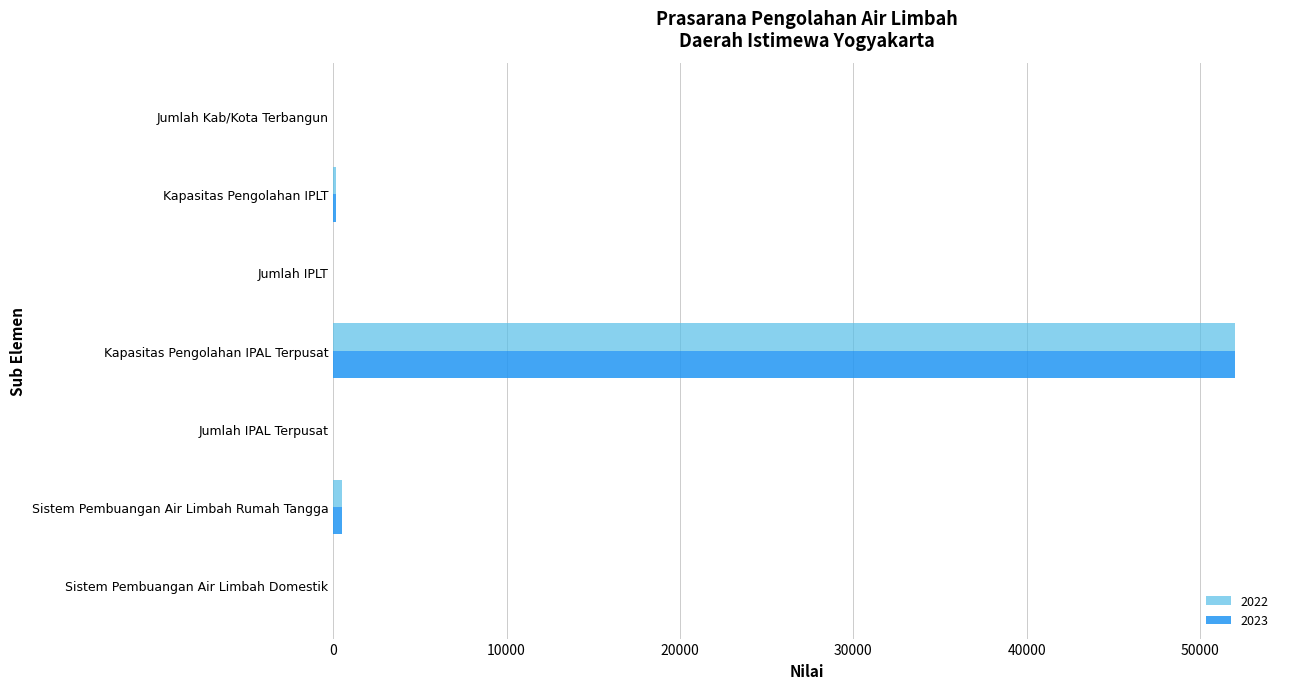

Which category has the highest value in the 2022 series?

Kapasitas Pengolahan IPAL Terpusat